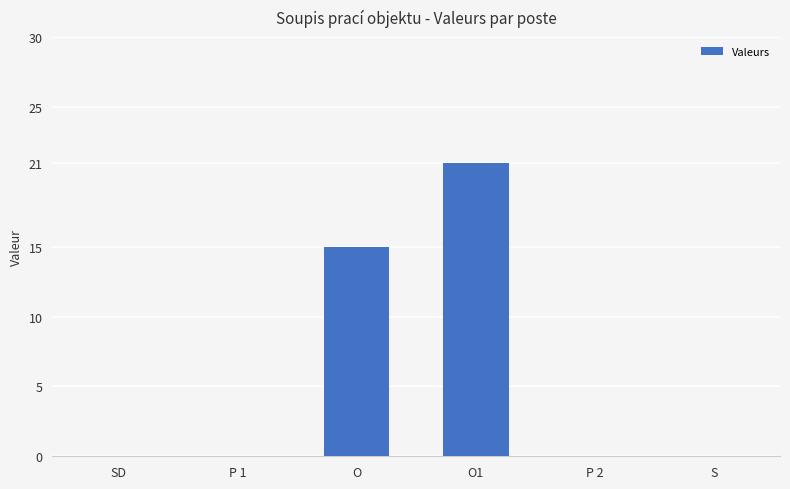

Which has a higher value, P 2 or O?

O